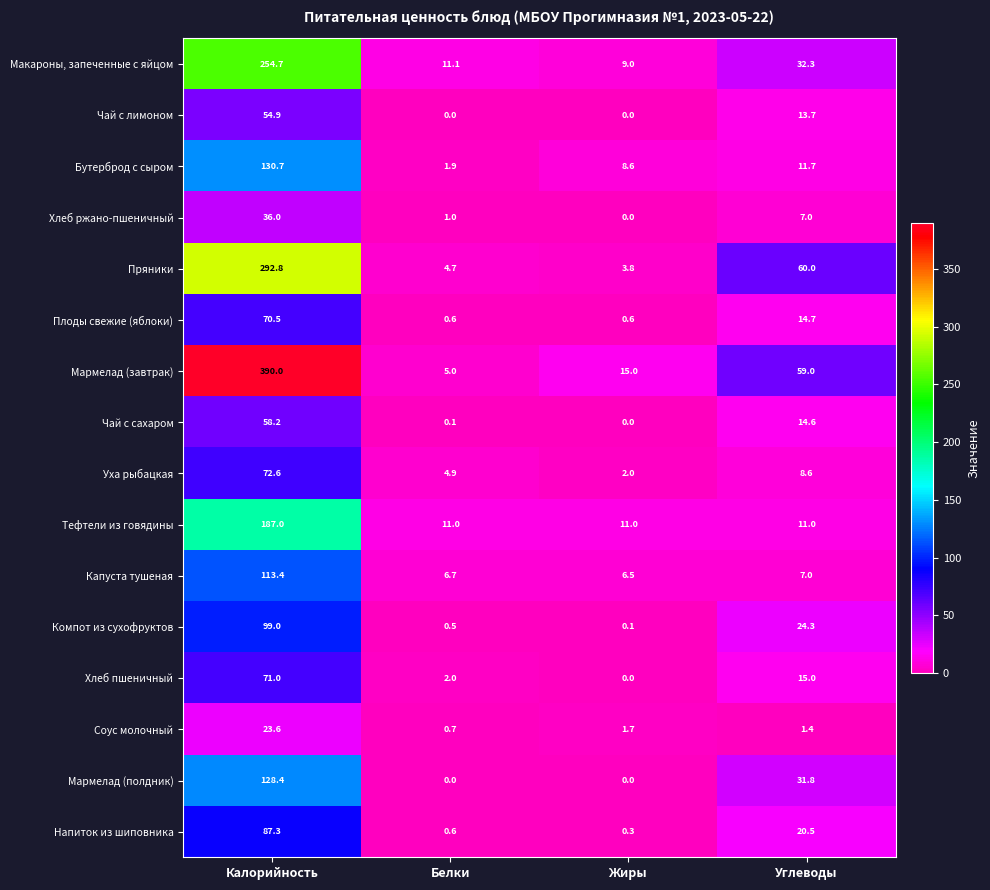

Is it true that Уха рыбацкая equals 72.6 at Калорийность?

True